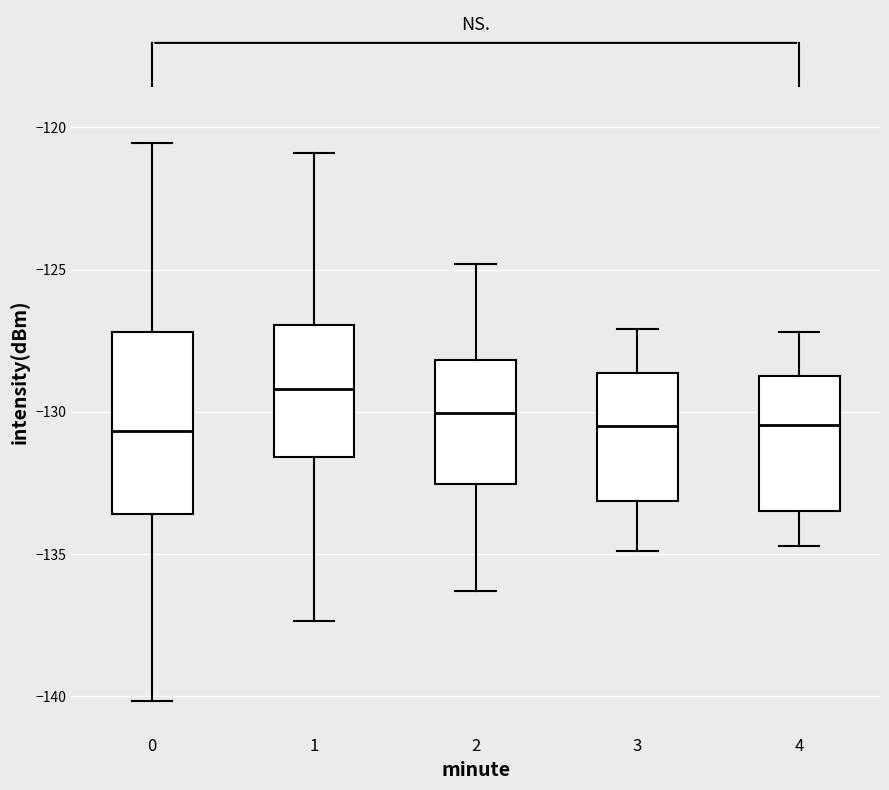

Which box is the tallest, from its lower edge to its upper edge?

0